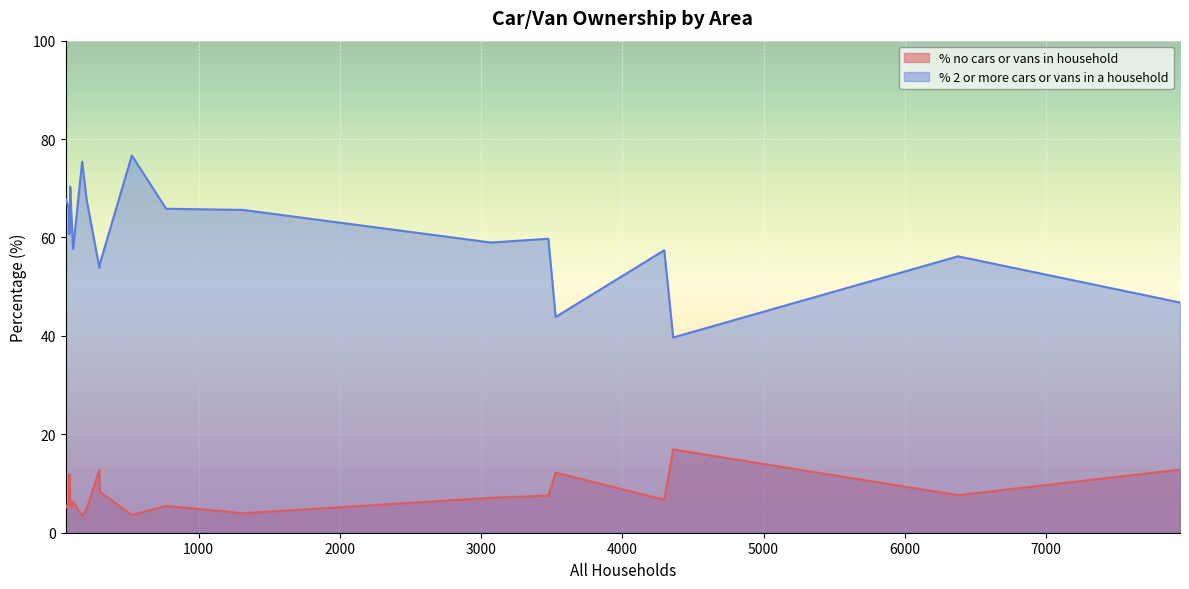

What is the lowest value of the % 2 or more cars or vans in a household series?

39.7